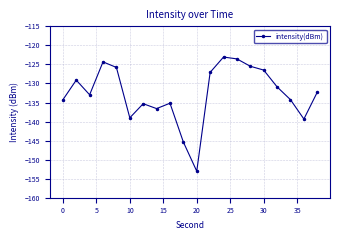

Count the number of values greater than -132.

9